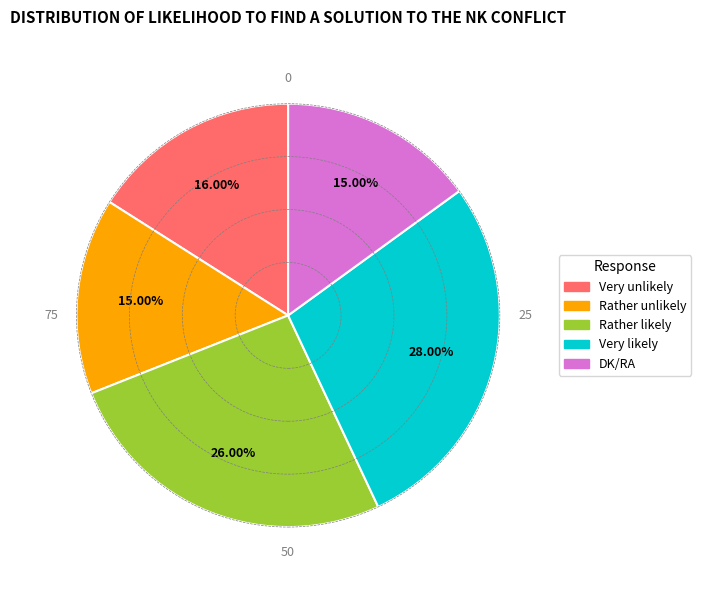

What is the largest slice in the pie chart?

Very likely